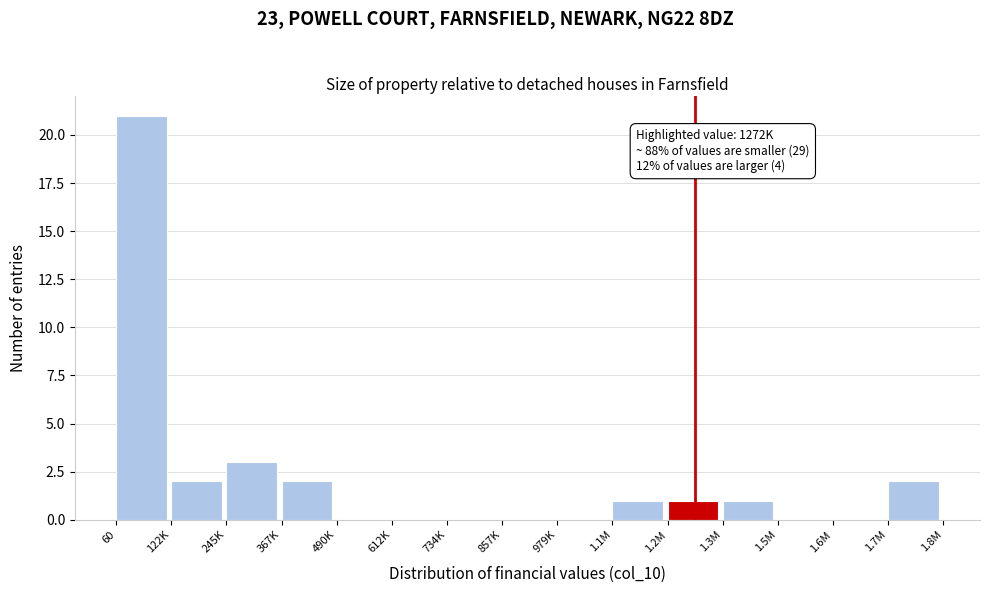

Reading left to right, extract all data points from this chart.

60=21	122K=2	245K=3	367K=2	490K=0	612K=0	734K=0	857K=0	979K=0	1.1M=1	1.2M=1	1.3M=1	1.5M=0	1.6M=0	1.7M=2